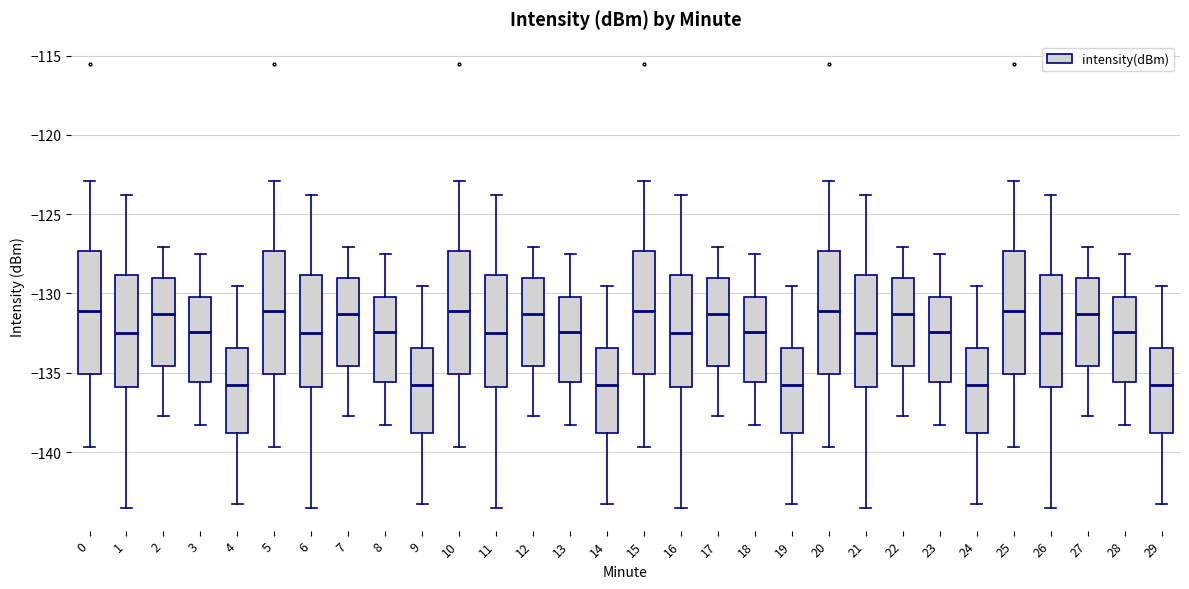

Reading left to right, transcribe this box plot: for each box, give where its median line is, the range the box spans, and where its two whiskers end, as read against the y-axis. The values are not printed on the chart, so give them approximately, as read against the axis.

0: median -131.0, box -135.0 to -127.5, whiskers -139.5 to -123.0
1: median -132.5, box -136.0 to -129.0, whiskers -143.5 to -124.0
2: median -131.5, box -134.5 to -129.0, whiskers -137.5 to -127.0
3: median -132.5, box -135.5 to -130.0, whiskers -138.5 to -127.5
4: median -136.0, box -139.0 to -133.5, whiskers -143.5 to -129.5
5: median -131.0, box -135.0 to -127.5, whiskers -139.5 to -123.0
6: median -132.5, box -136.0 to -129.0, whiskers -143.5 to -124.0
7: median -131.5, box -134.5 to -129.0, whiskers -137.5 to -127.0
8: median -132.5, box -135.5 to -130.0, whiskers -138.5 to -127.5
9: median -136.0, box -139.0 to -133.5, whiskers -143.5 to -129.5
10: median -131.0, box -135.0 to -127.5, whiskers -139.5 to -123.0
11: median -132.5, box -136.0 to -129.0, whiskers -143.5 to -124.0
12: median -131.5, box -134.5 to -129.0, whiskers -137.5 to -127.0
13: median -132.5, box -135.5 to -130.0, whiskers -138.5 to -127.5
14: median -136.0, box -139.0 to -133.5, whiskers -143.5 to -129.5
15: median -131.0, box -135.0 to -127.5, whiskers -139.5 to -123.0
16: median -132.5, box -136.0 to -129.0, whiskers -143.5 to -124.0
17: median -131.5, box -134.5 to -129.0, whiskers -137.5 to -127.0
18: median -132.5, box -135.5 to -130.0, whiskers -138.5 to -127.5
19: median -136.0, box -139.0 to -133.5, whiskers -143.5 to -129.5
20: median -131.0, box -135.0 to -127.5, whiskers -139.5 to -123.0
21: median -132.5, box -136.0 to -129.0, whiskers -143.5 to -124.0
22: median -131.5, box -134.5 to -129.0, whiskers -137.5 to -127.0
23: median -132.5, box -135.5 to -130.0, whiskers -138.5 to -127.5
24: median -136.0, box -139.0 to -133.5, whiskers -143.5 to -129.5
25: median -131.0, box -135.0 to -127.5, whiskers -139.5 to -123.0
26: median -132.5, box -136.0 to -129.0, whiskers -143.5 to -124.0
27: median -131.5, box -134.5 to -129.0, whiskers -137.5 to -127.0
28: median -132.5, box -135.5 to -130.0, whiskers -138.5 to -127.5
29: median -136.0, box -139.0 to -133.5, whiskers -143.5 to -129.5